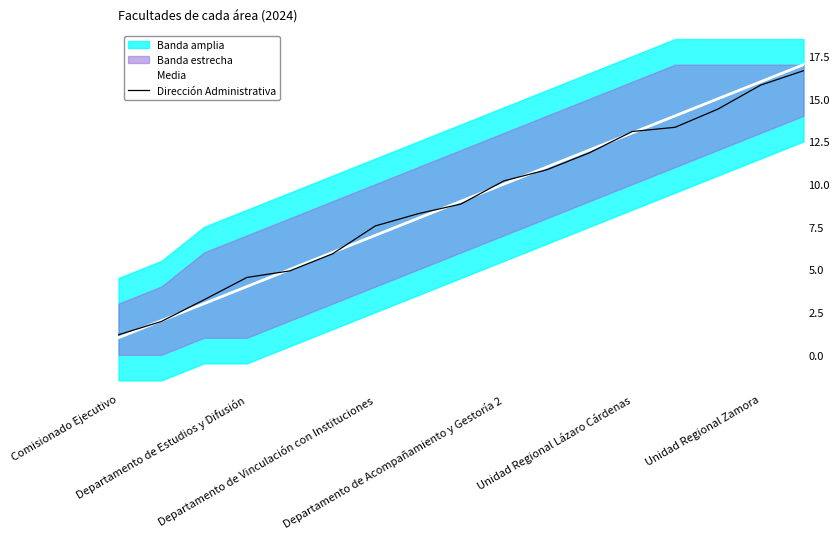

True or false: Media has more than 0 interior local peaks.

False